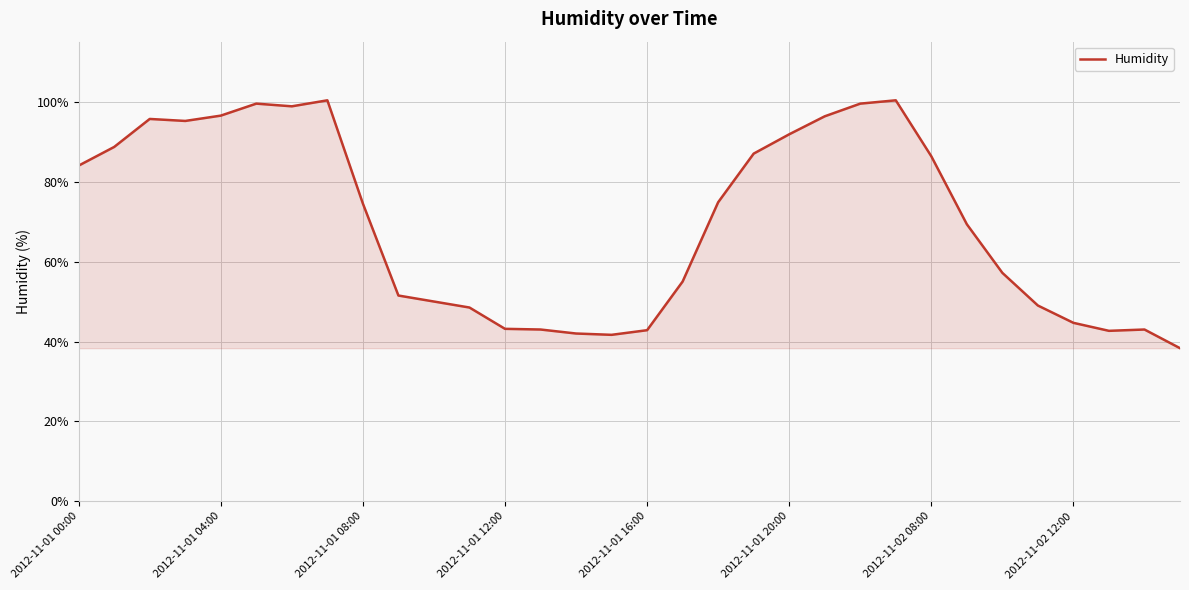

What is the smallest value displayed?

38.3